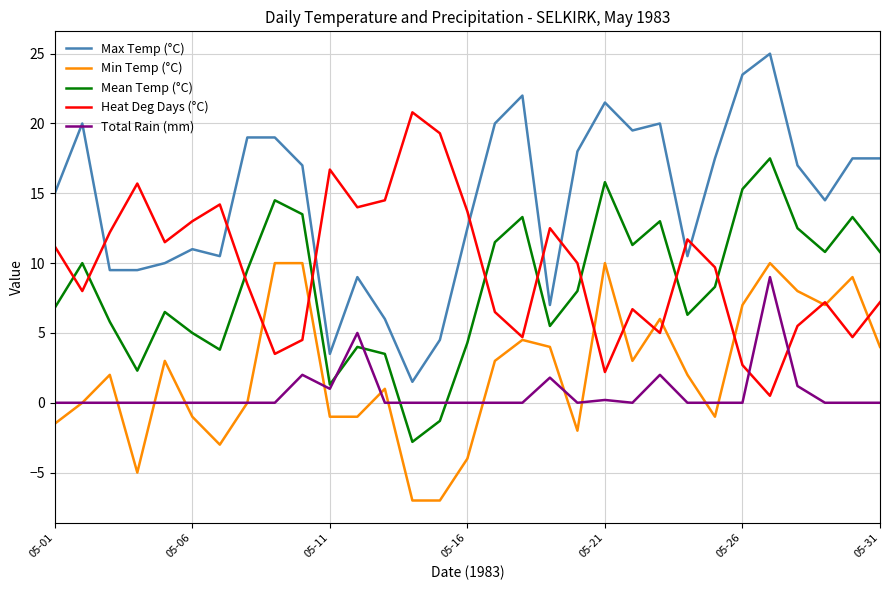

Which series has the widest spread of values?

Max Temp (°C)